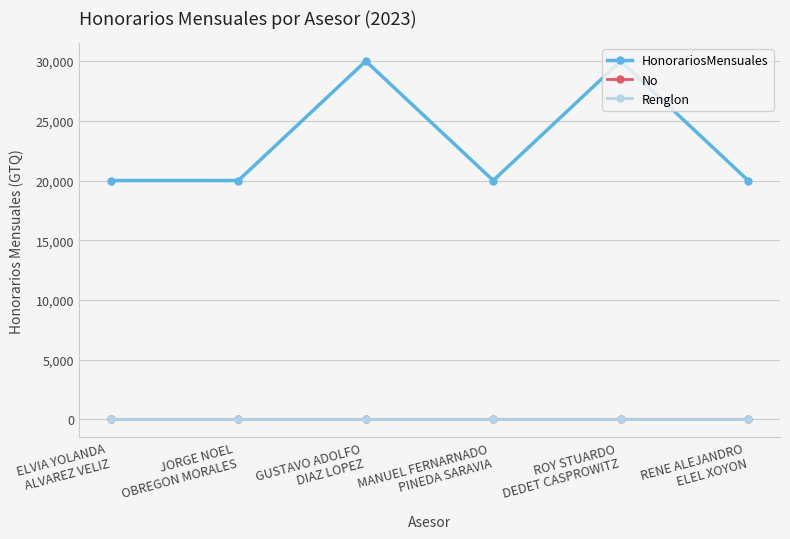

Which series has the largest range (max minus min)?

HonorariosMensuales